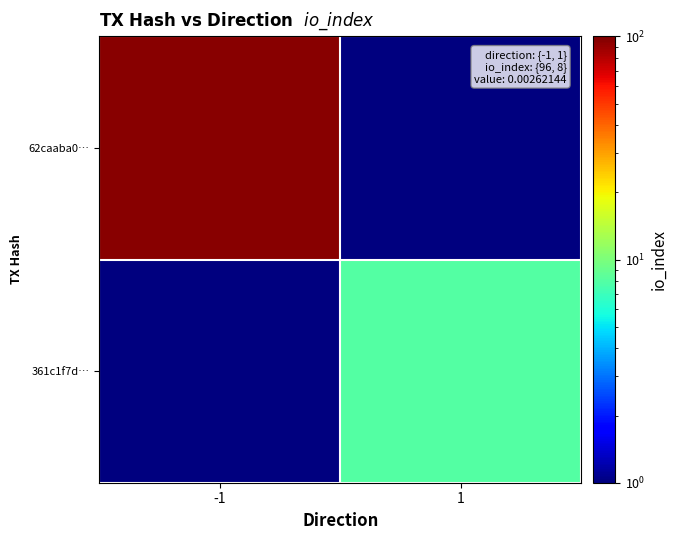

Count the number of data series in this chart.

2